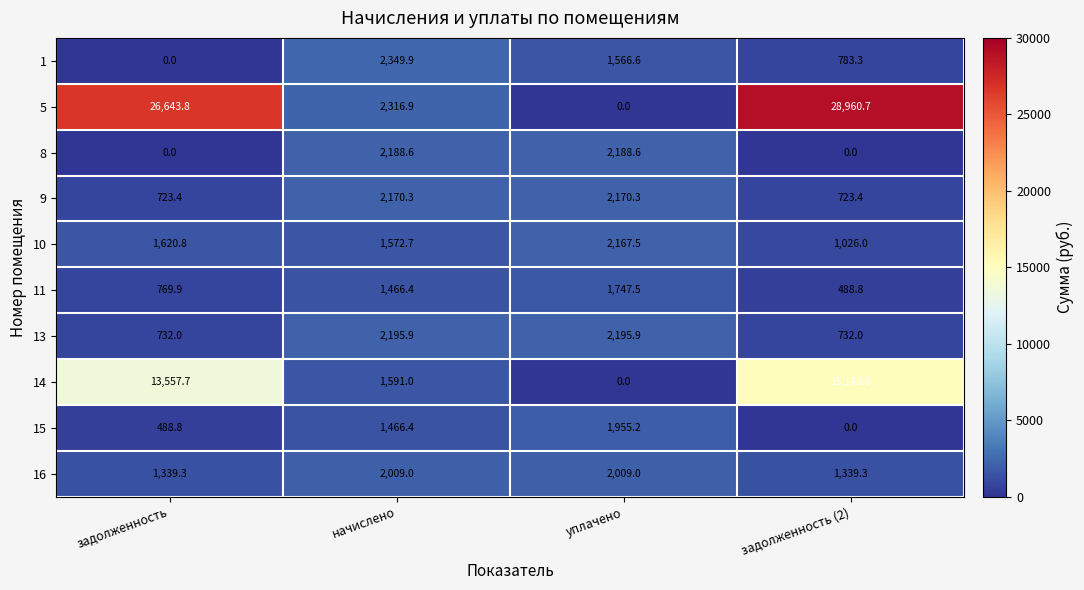

What is the maximum value shown in the chart?

28960.7